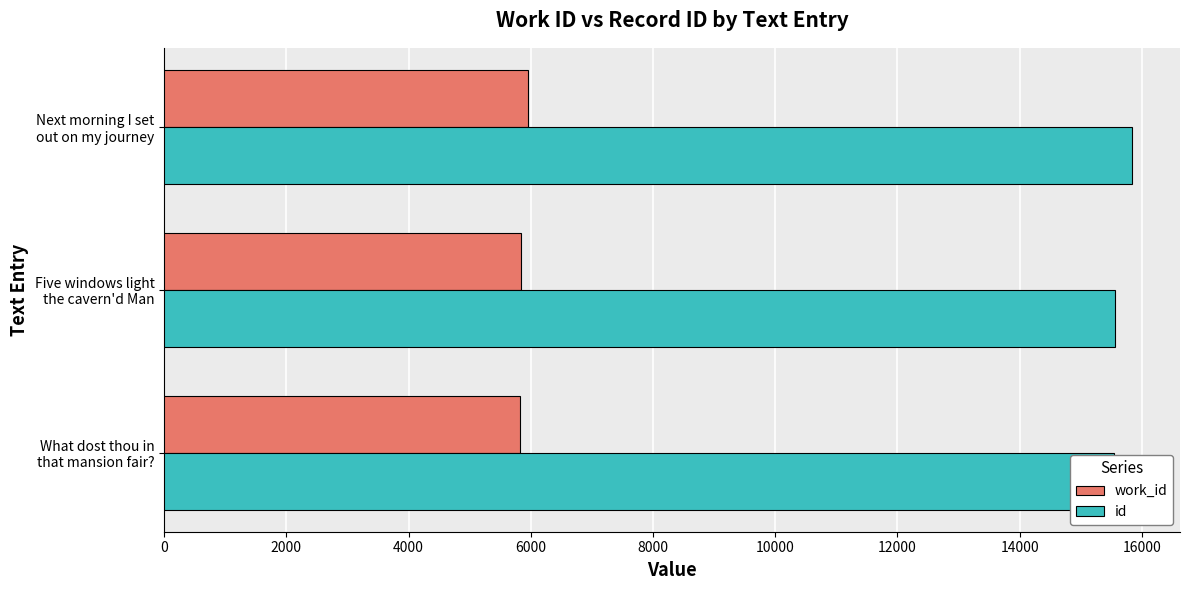

What is the value of the work_id bar at the 2nd from the left?

5834